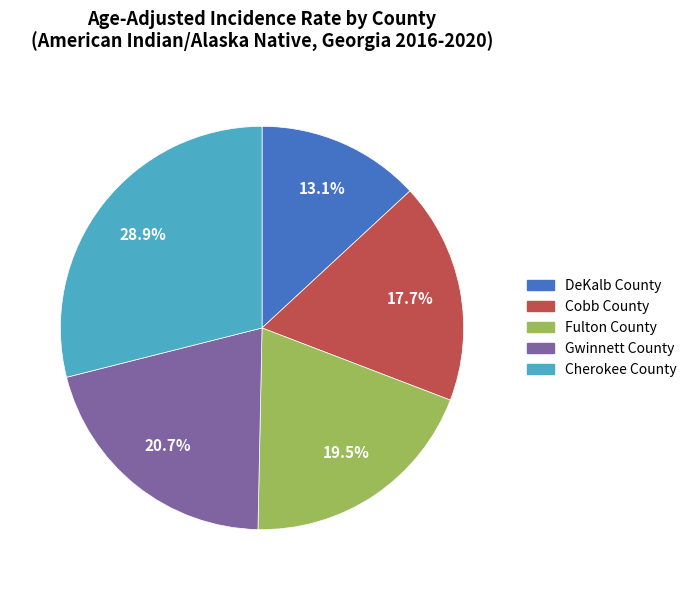

What is the total percentage of Fulton County and Cherokee County?

48.4%